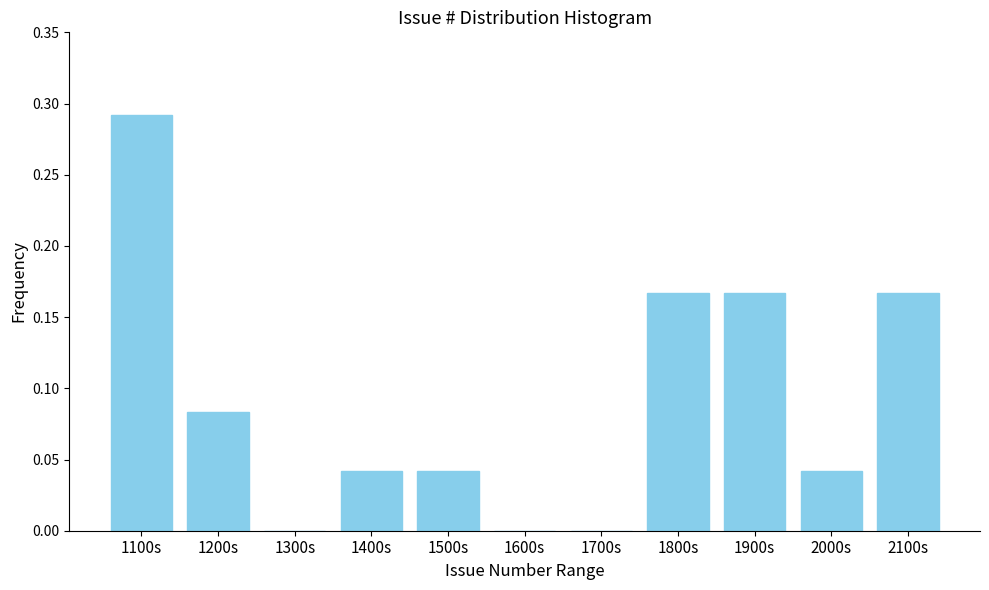

At which category does the chart reach its peak across all series?

1100s